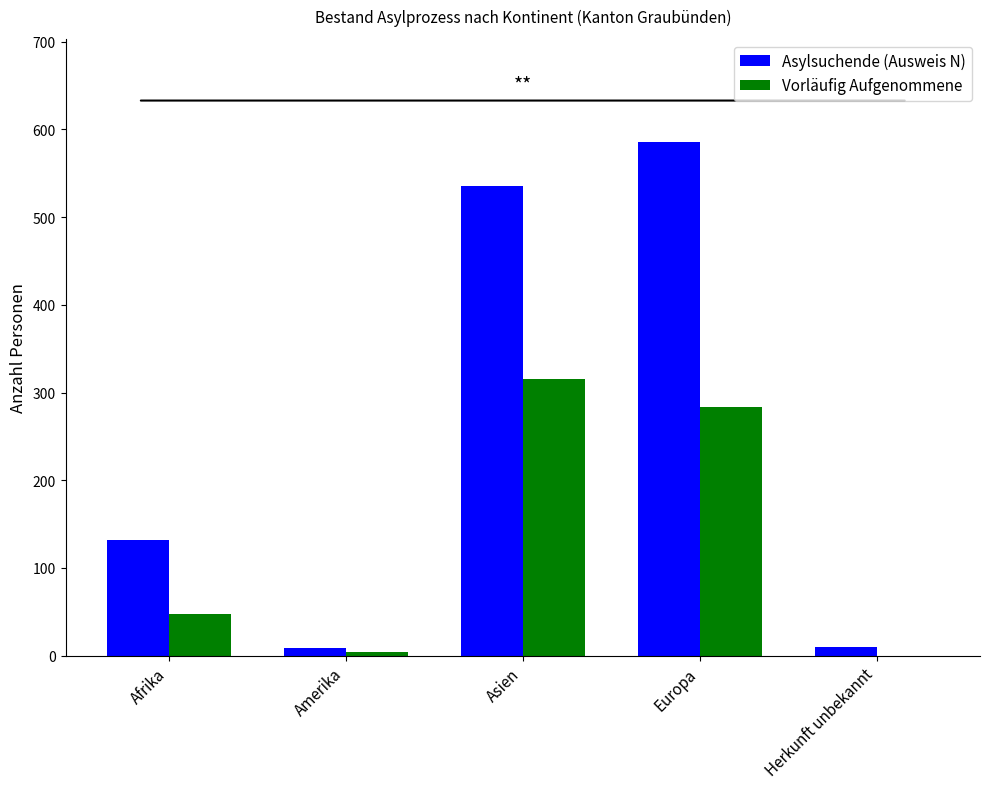

At which category is the sum across all series the highest?

Europa